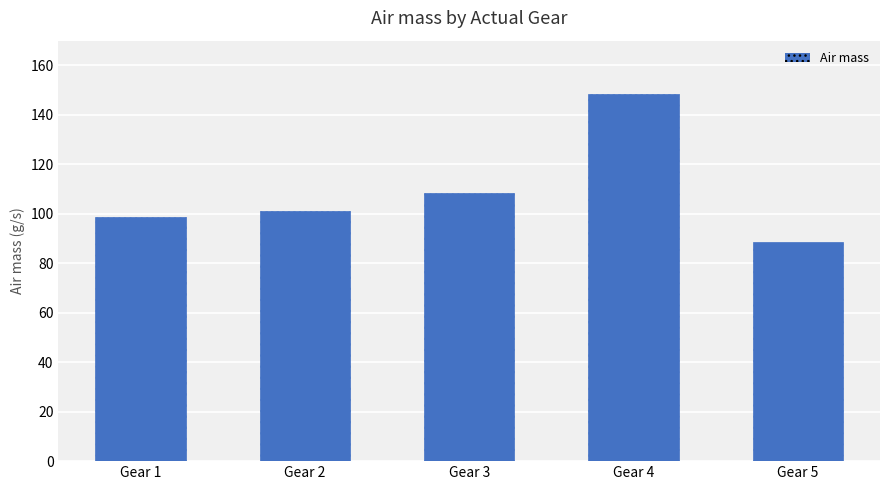

Rank the categories by value from highest to lowest.

Gear 4, Gear 3, Gear 2, Gear 1, Gear 5